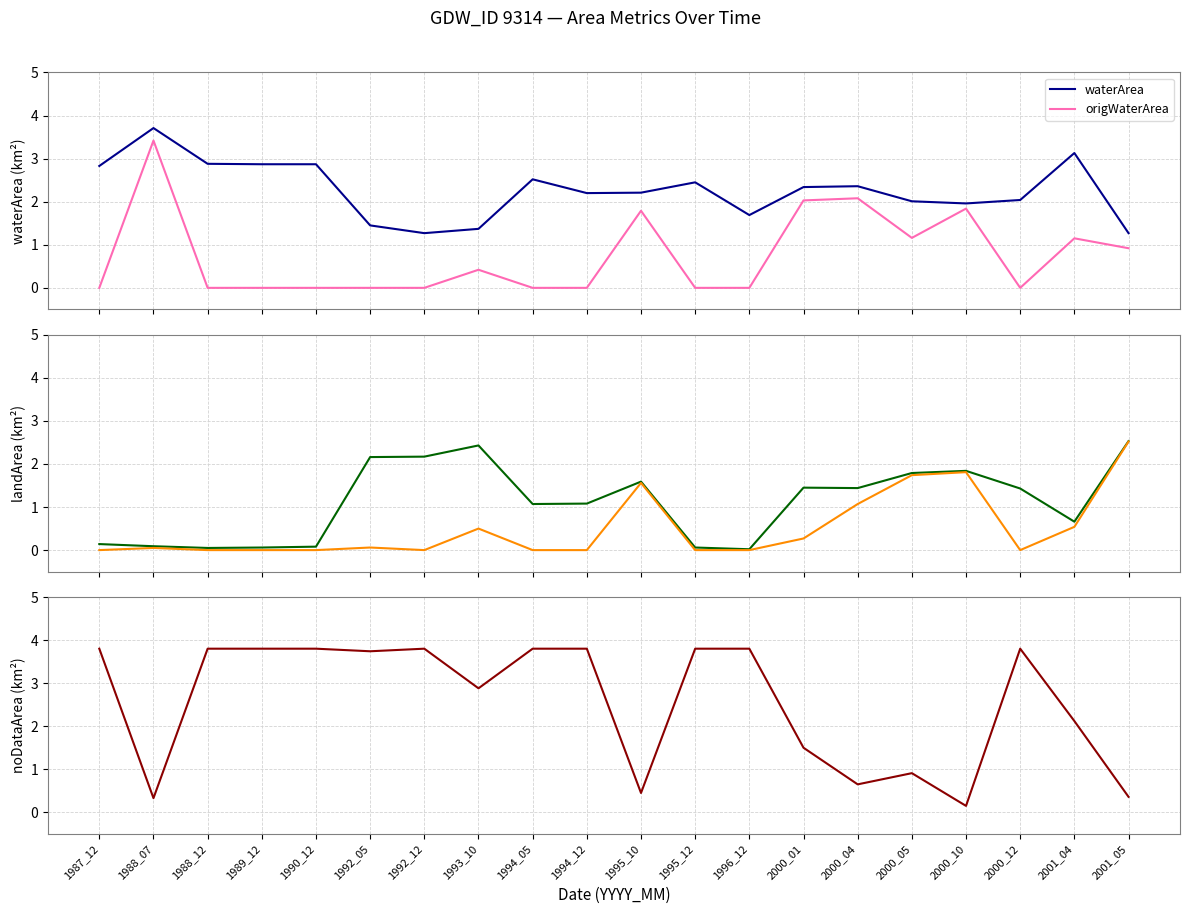

True or false: landArea and origlandArea cross at least once.

False